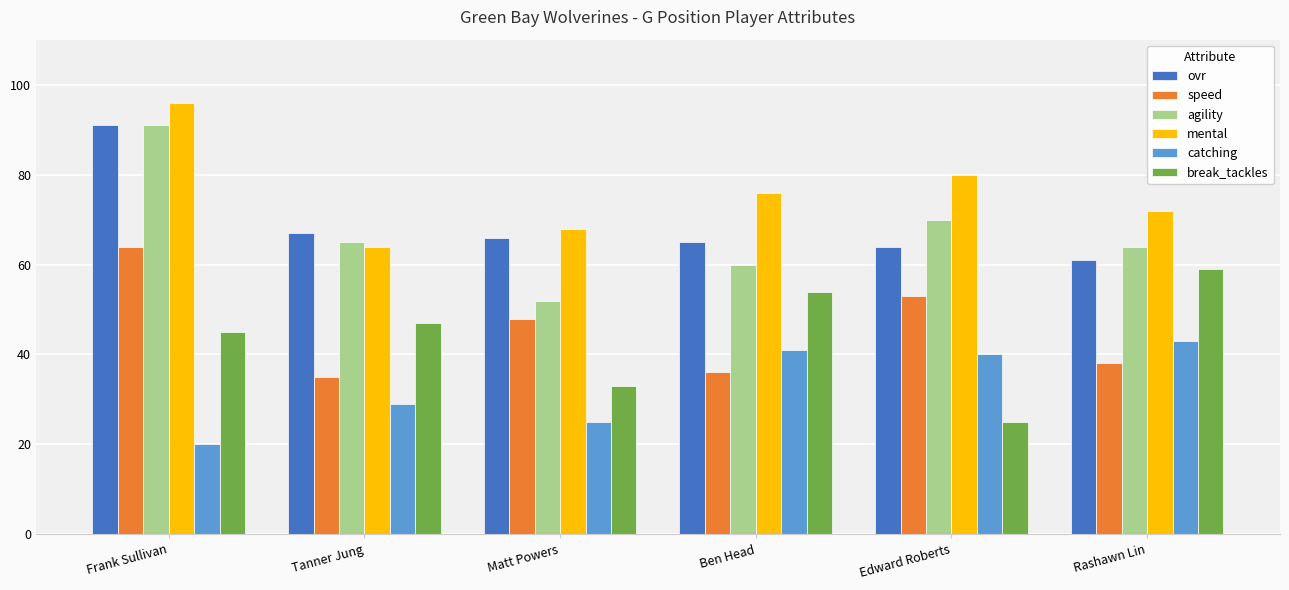

What is the value of the catching bar at the 1st from the left?

20